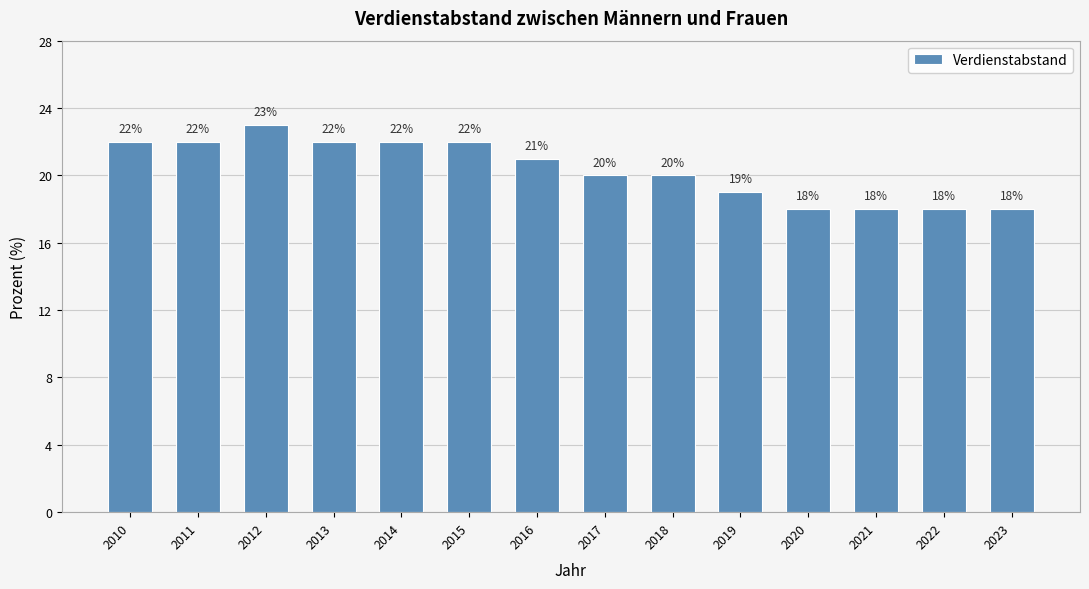

What is the average value?

20